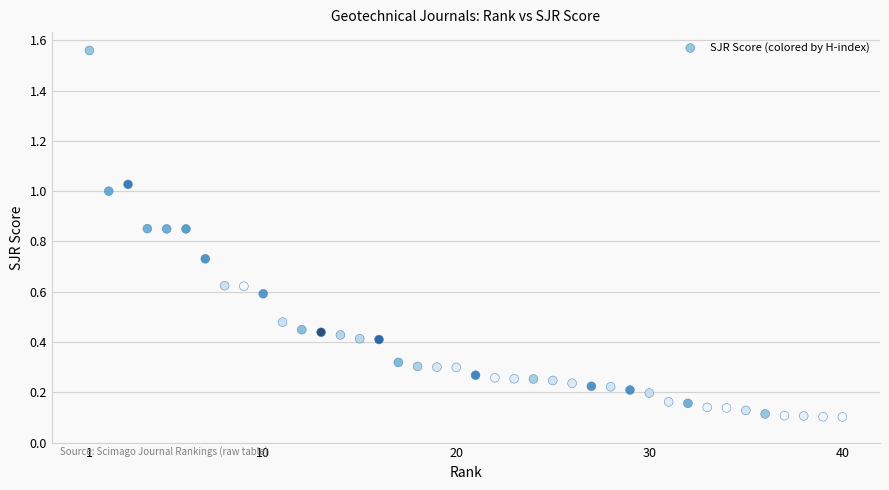

What is the range of Y values (max minus min)?

1.5